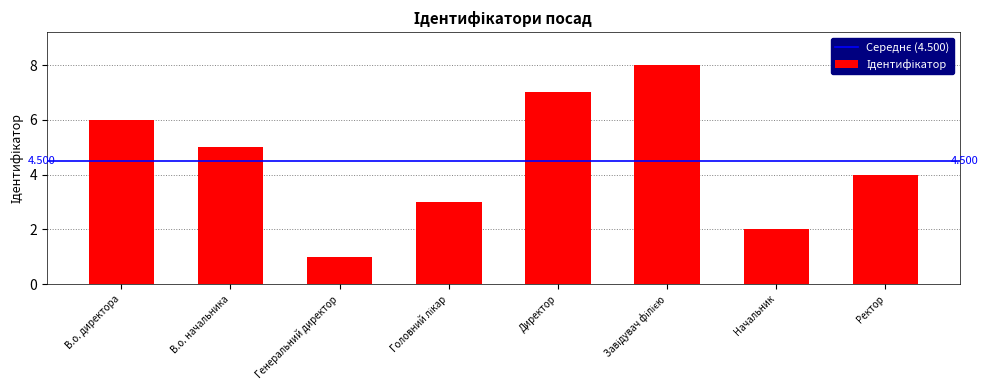

How many bars are there in total?

8